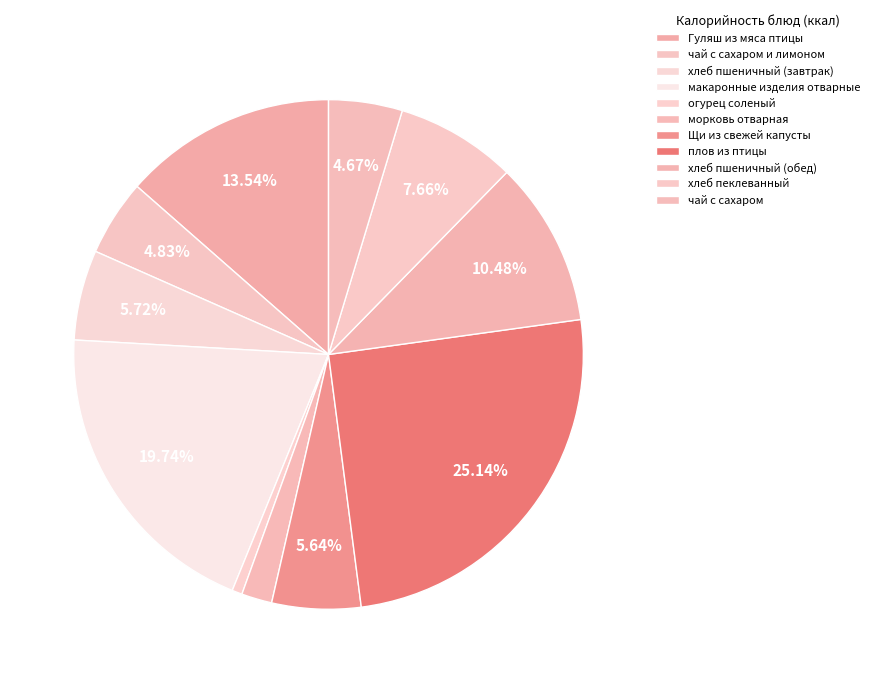

To the nearest percent, what percentage of the pie is макаронные изделия отварные?

20%